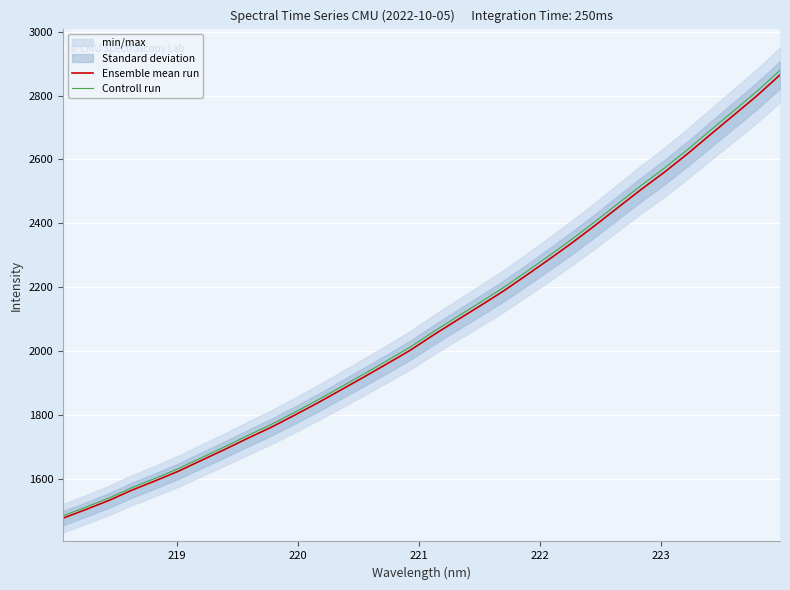

What is the minimum value for Ensemble mean run?

1476.3